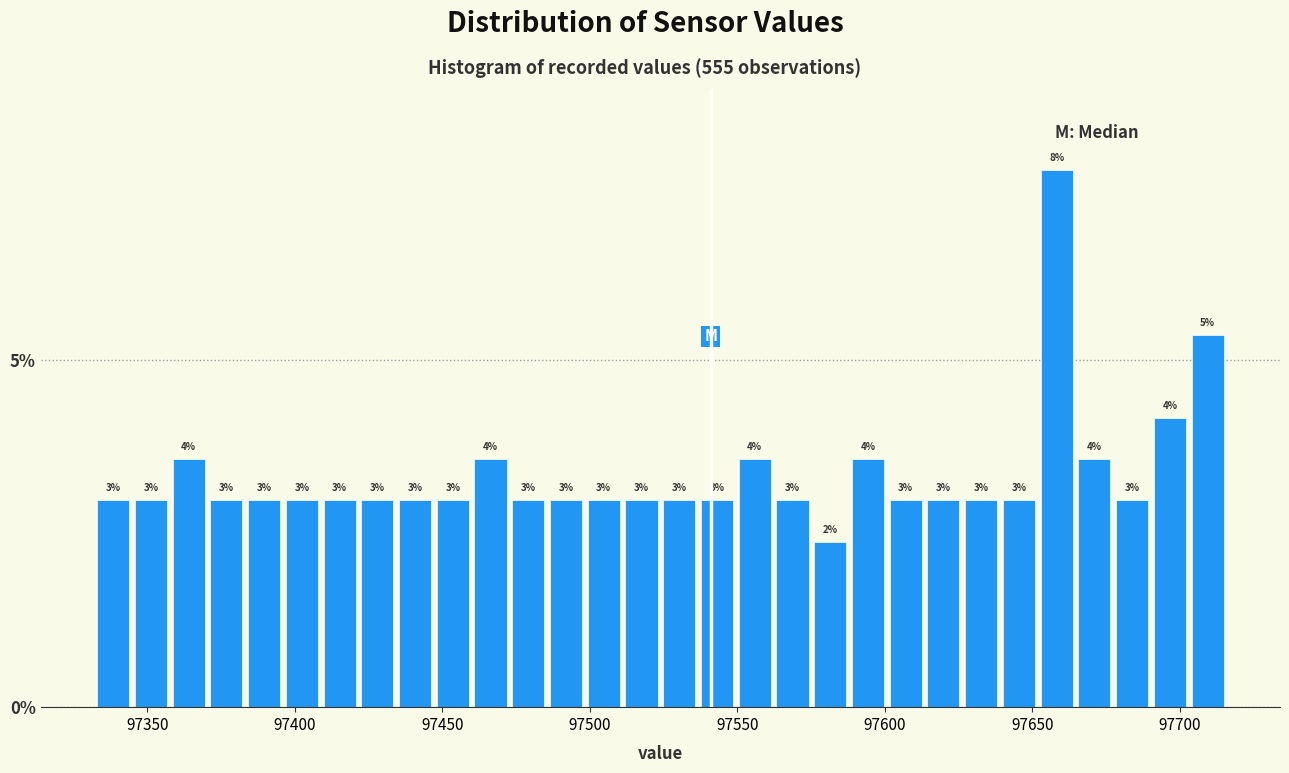

Read against the x-axis, roughly where is the centre of the tallest bar?

97660